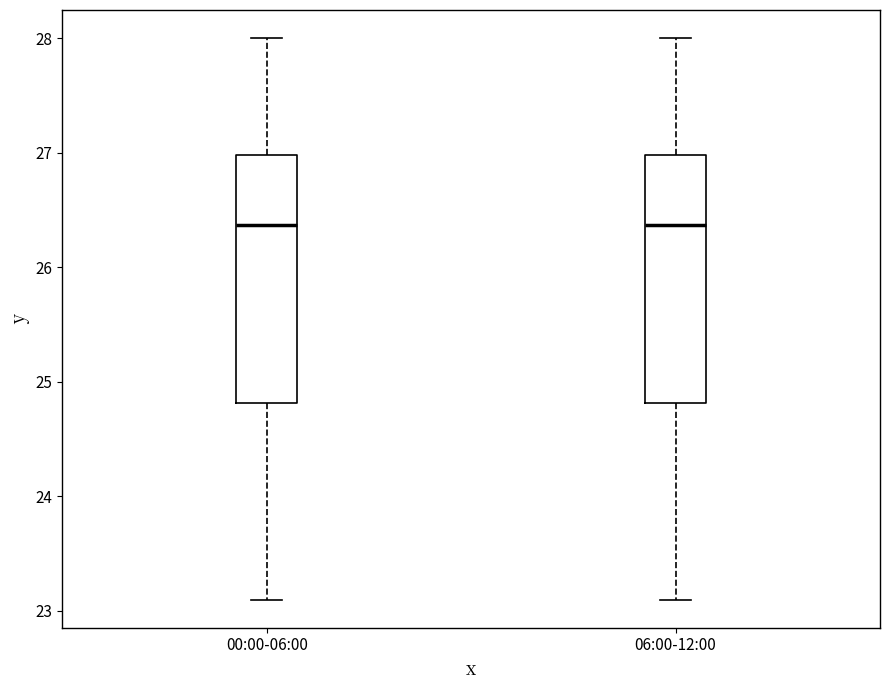

Reading left to right, read every box against the y-axis: the position of its median line, the range the box covers, and the ends of its whiskers. The values are not printed on the chart, so give them approximately, as read against the axis.

00:00-06:00: median 26.4, box 24.8 to 27.0, whiskers 23.1 to 28.0
06:00-12:00: median 26.4, box 24.8 to 27.0, whiskers 23.1 to 28.0